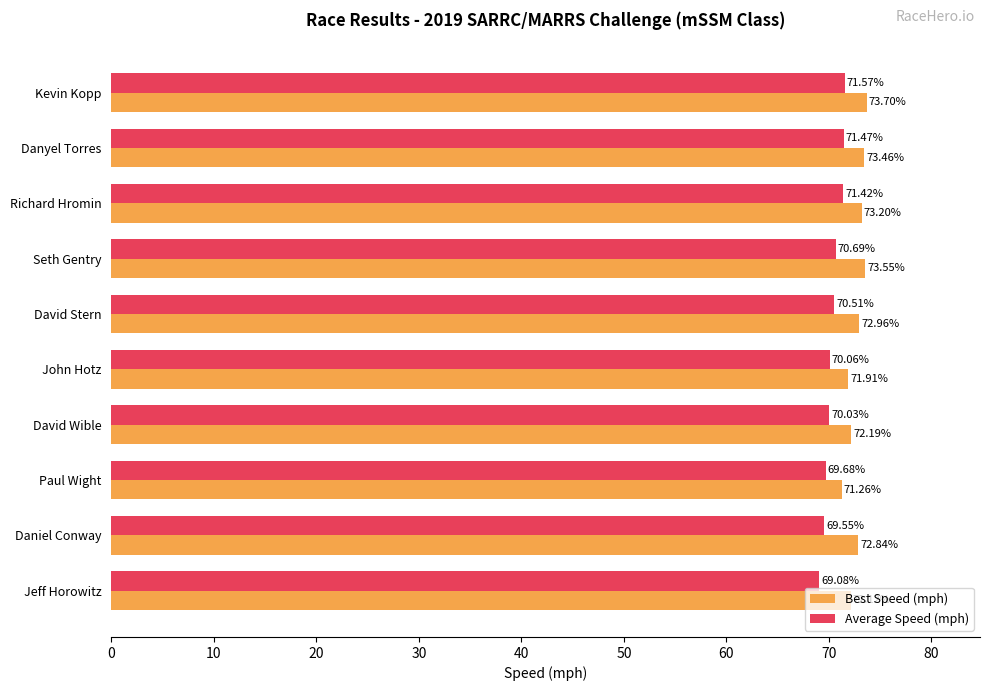

How many values in the Average Speed (mph) series are below 70?

3